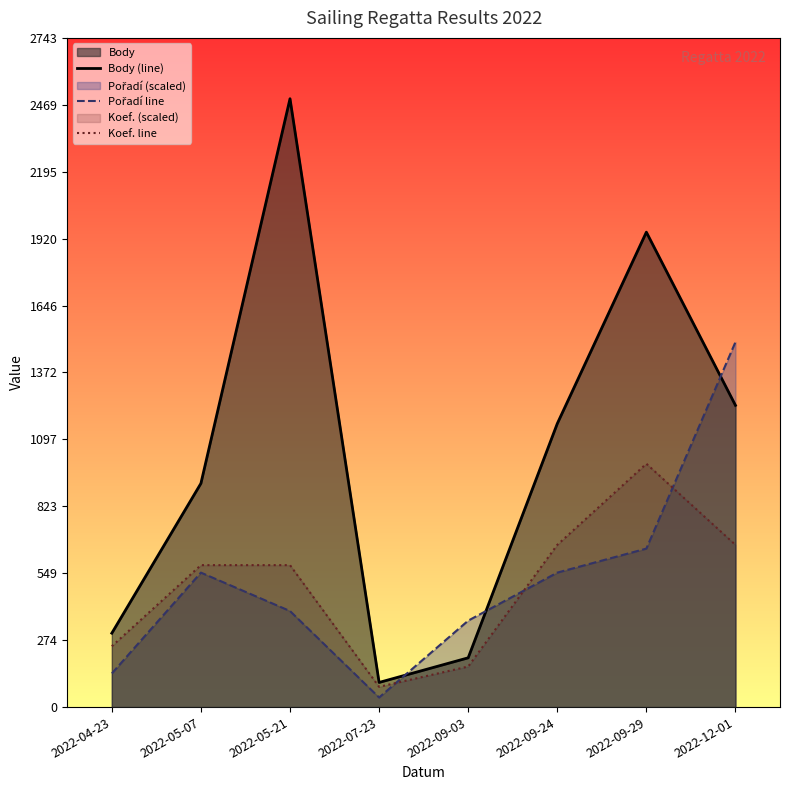

Reading left to right, extract all data points from this chart.

Body (line): 303.0	917.0	2494.0	101.0	202.0	1162.0	1947.0	1237.0
Pořadí line: 137.8	551.3	393.8	39.4	354.4	551.3	649.8	1496.4
Koef. line: 249.4	581.9	581.9	83.1	166.3	665.1	997.6	665.1